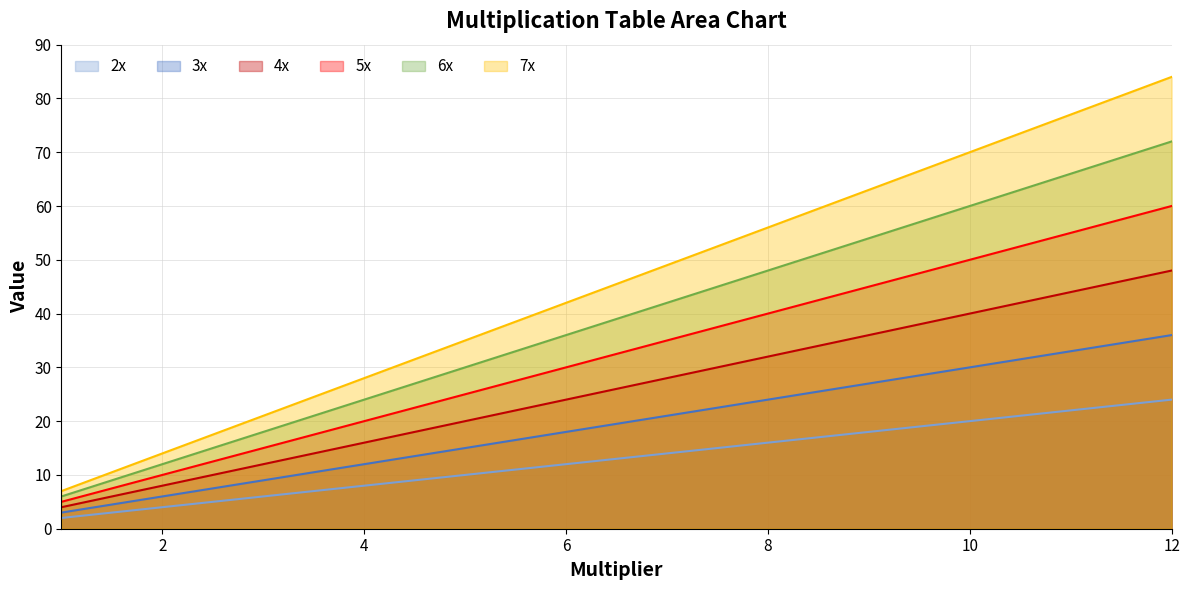

What is the difference between the 3x values at 1 and 3?

6